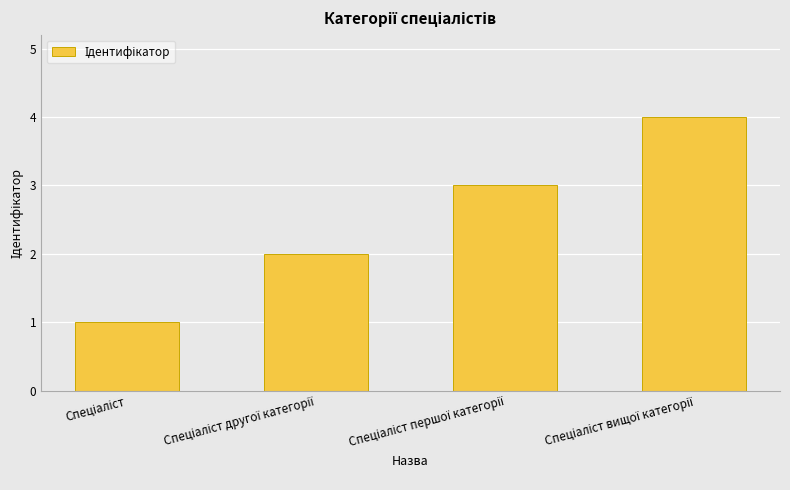

What is the difference between the maximum and minimum values?

3